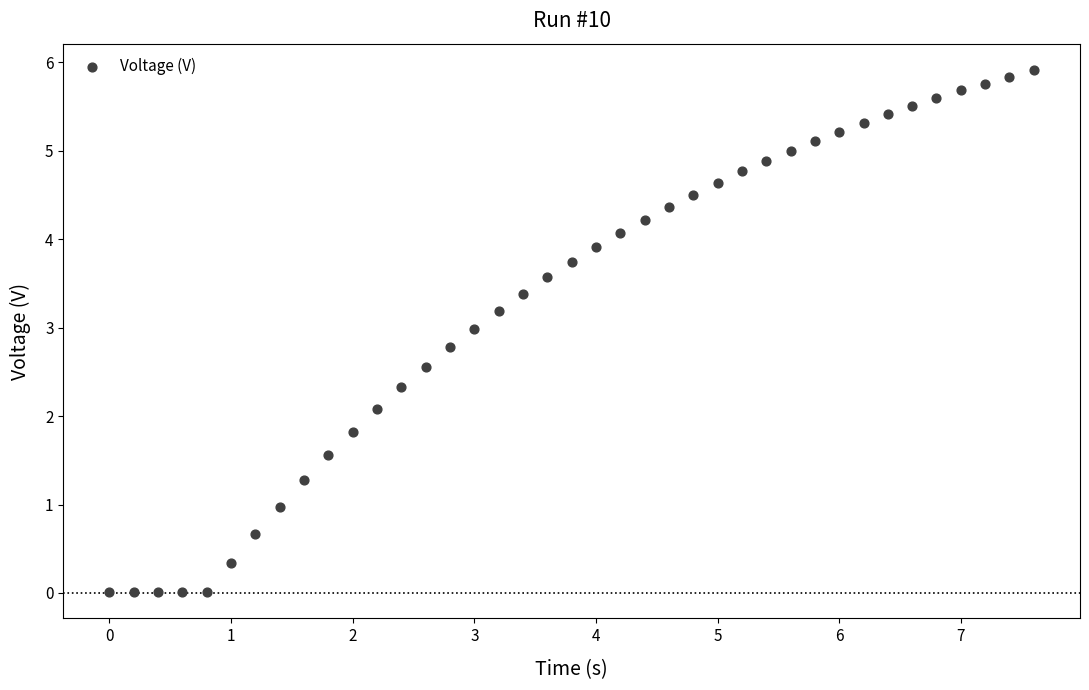

What Y value in the scatter plot is closest to 2?

2.1